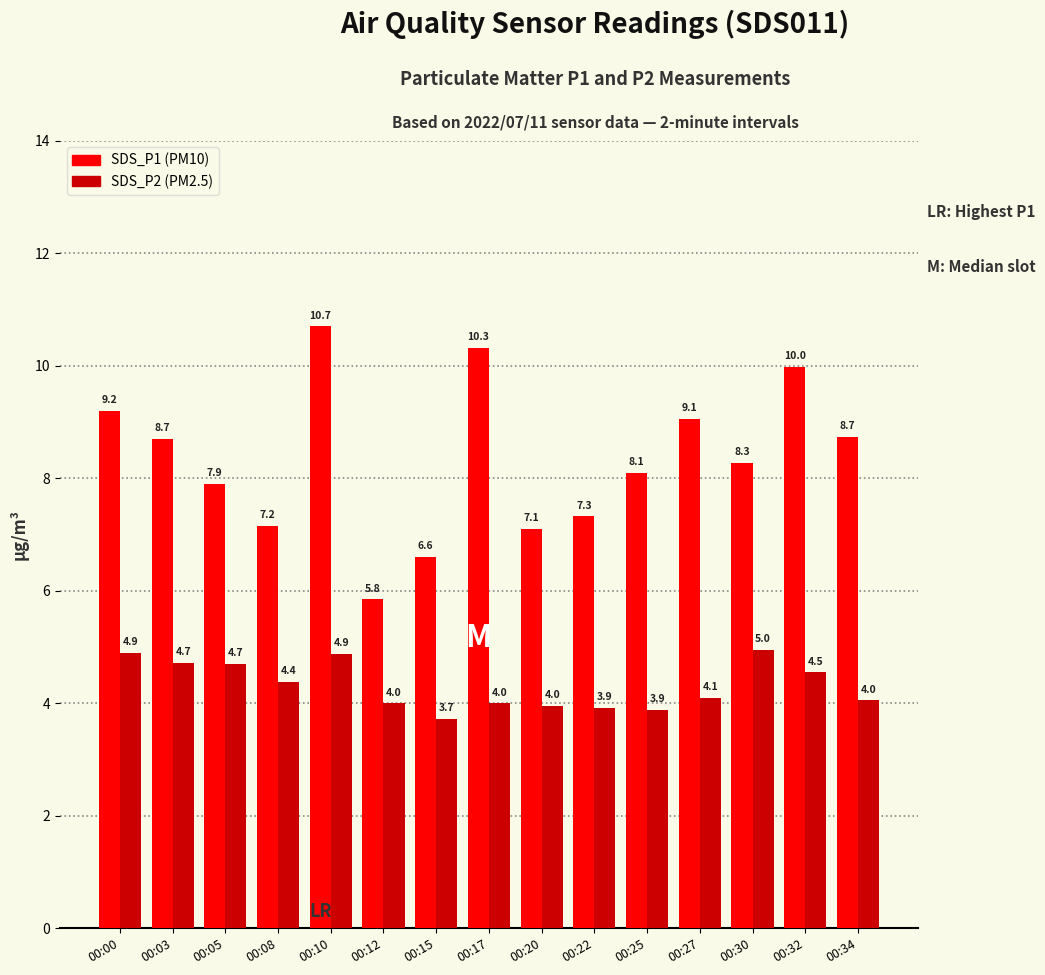

What is the total value across all series at 00:17?

14.3